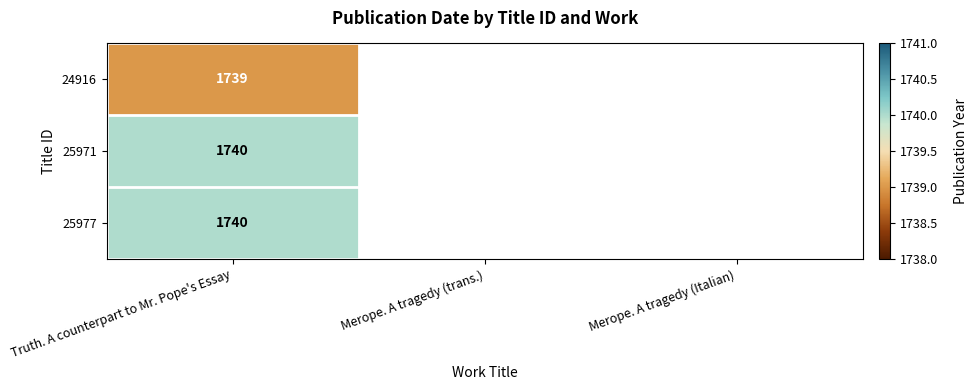

Is it true that 25971 equals 1740 at Truth. A counterpart to Mr. Pope's Essay?

True